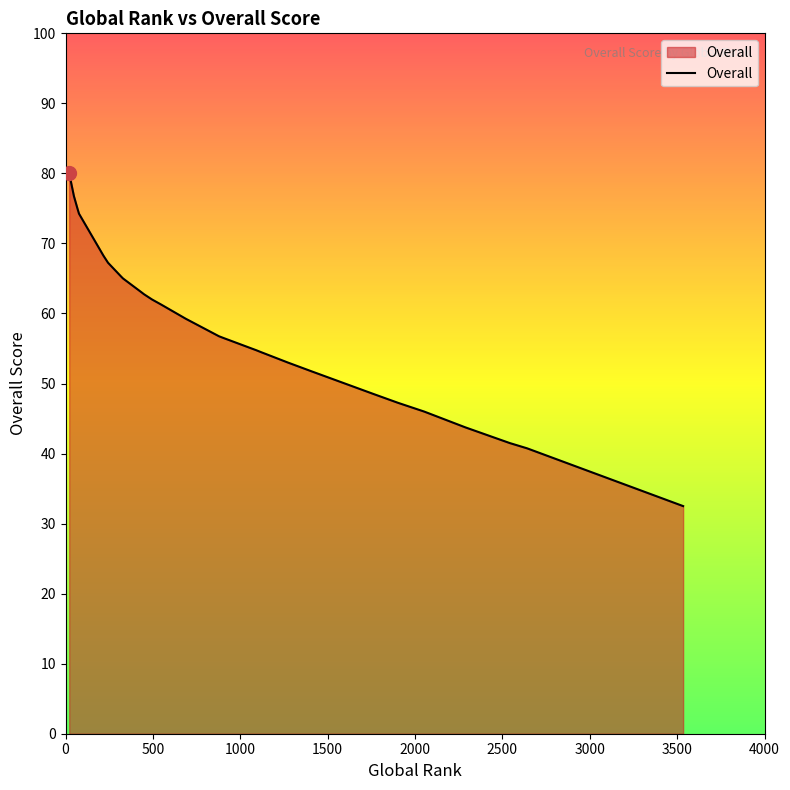

Reading right to left, transcribe all the data shown in this chart.

32.5	40.8	41.5	43.8	46.0	47.2	48.5	51.8	53.0	54.5	54.8	56.5	56.8	59.2	61.2	62.0	62.8	63.0	65.0	65.0	65.0	65.2	67.2	68.2	74.2	75.0	76.8	80.0